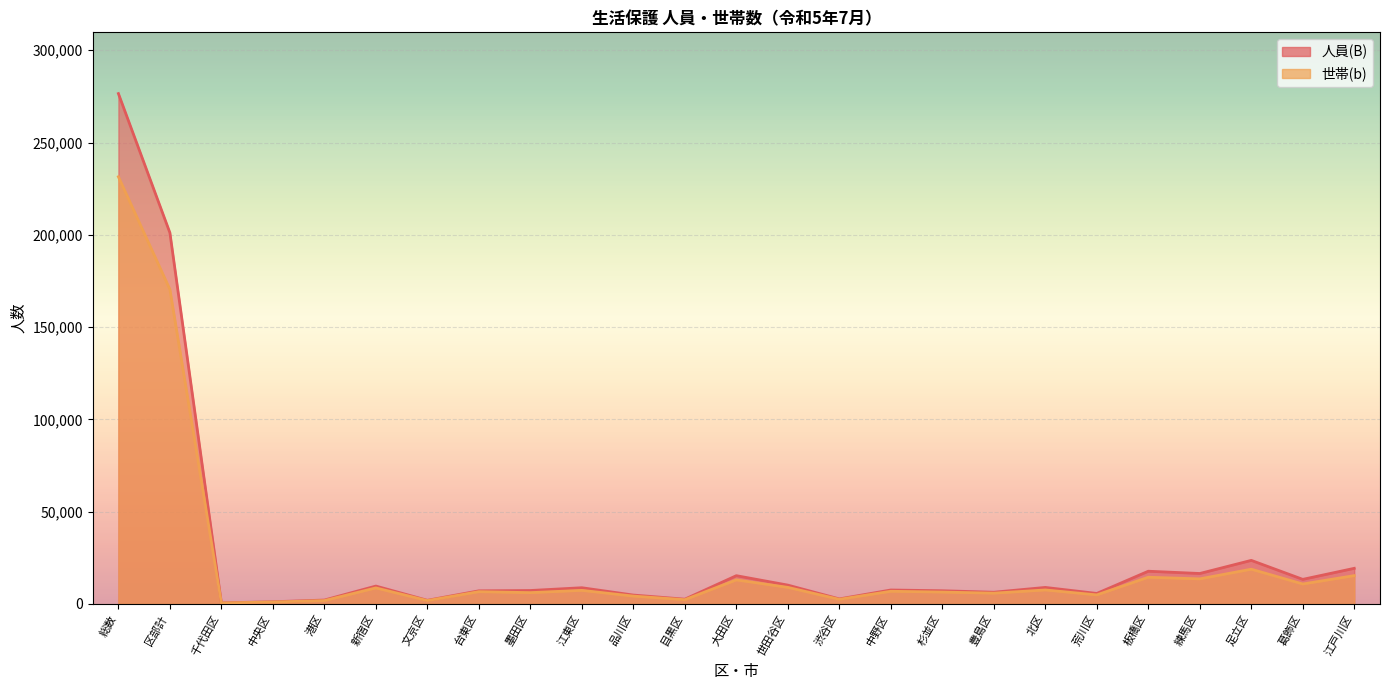

Read the 世帯(b) value at 千代田区, to the nearest 10.

550